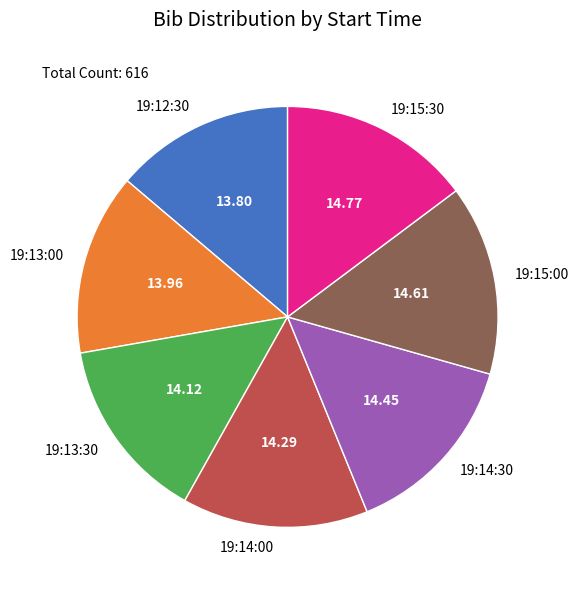

Count the number of slices in the pie.

7